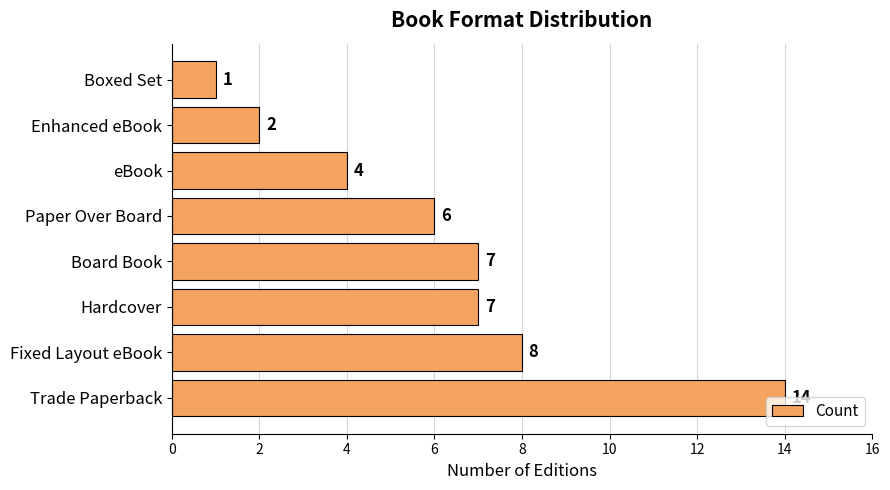

Are the bars horizontal?

Yes